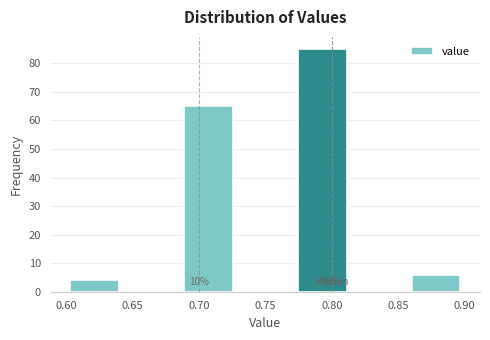

Over which range of the x-axis is the bar tallest?

0.770 to 0.815